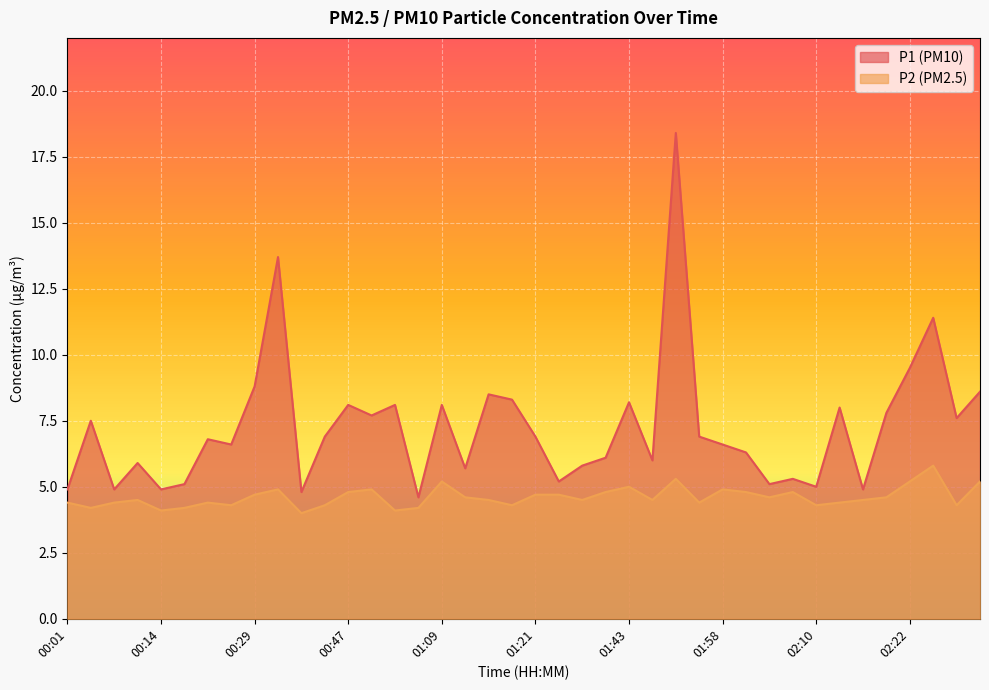

How many values in the P1 series exceed 6?

25